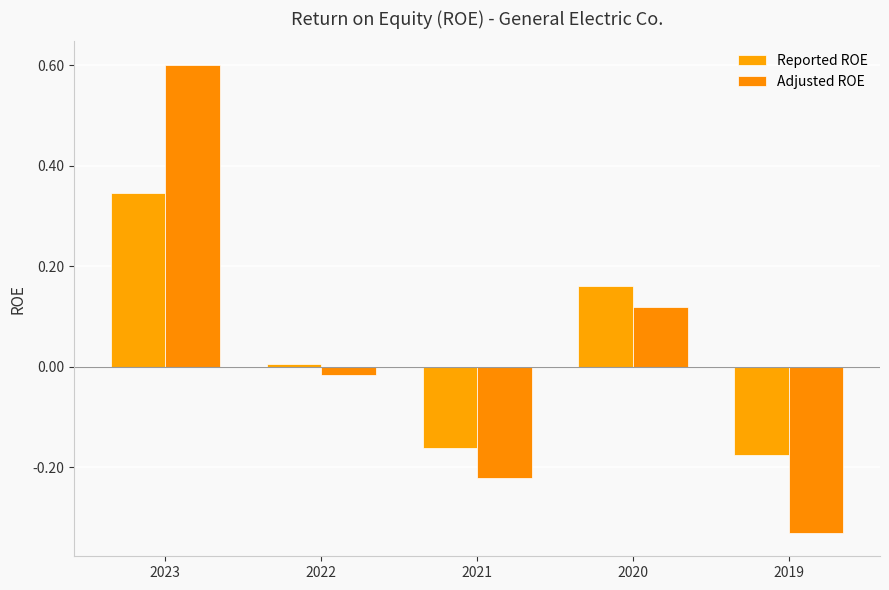

Rank the series by their average value, from lowest to highest.

Adjusted ROE, Reported ROE